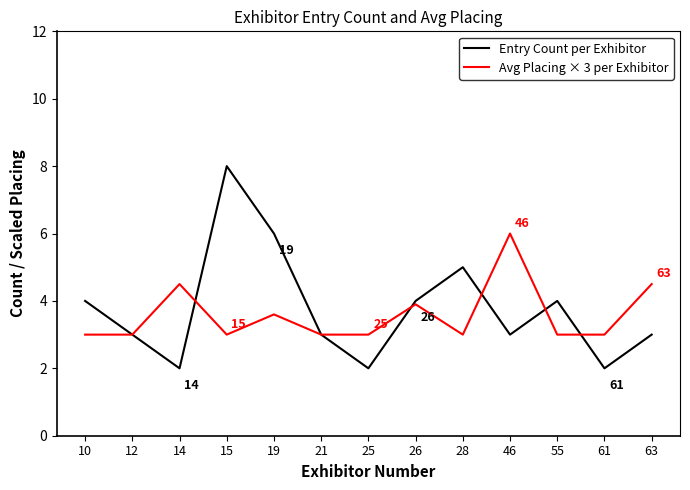

Which series changed the most between 19 and 28?

Entry Count per Exhibitor